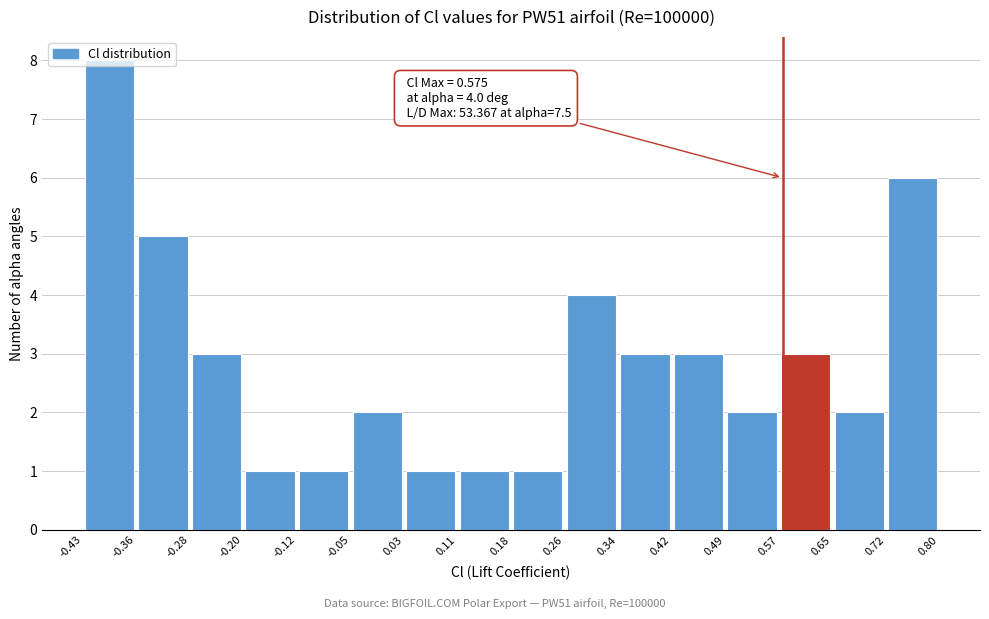

Over which range of the x-axis is the bar tallest?

-0.43 to -0.36